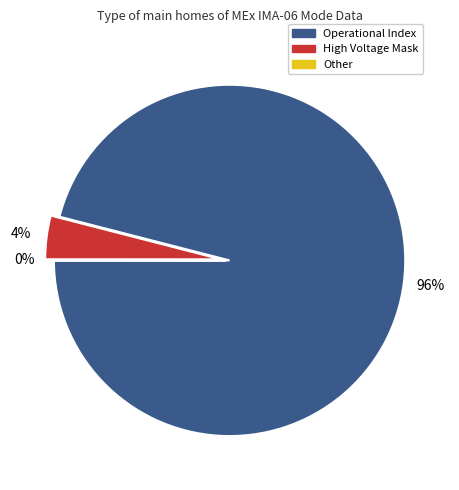

What percentage is the Operational Index slice, to the nearest percent?

96%